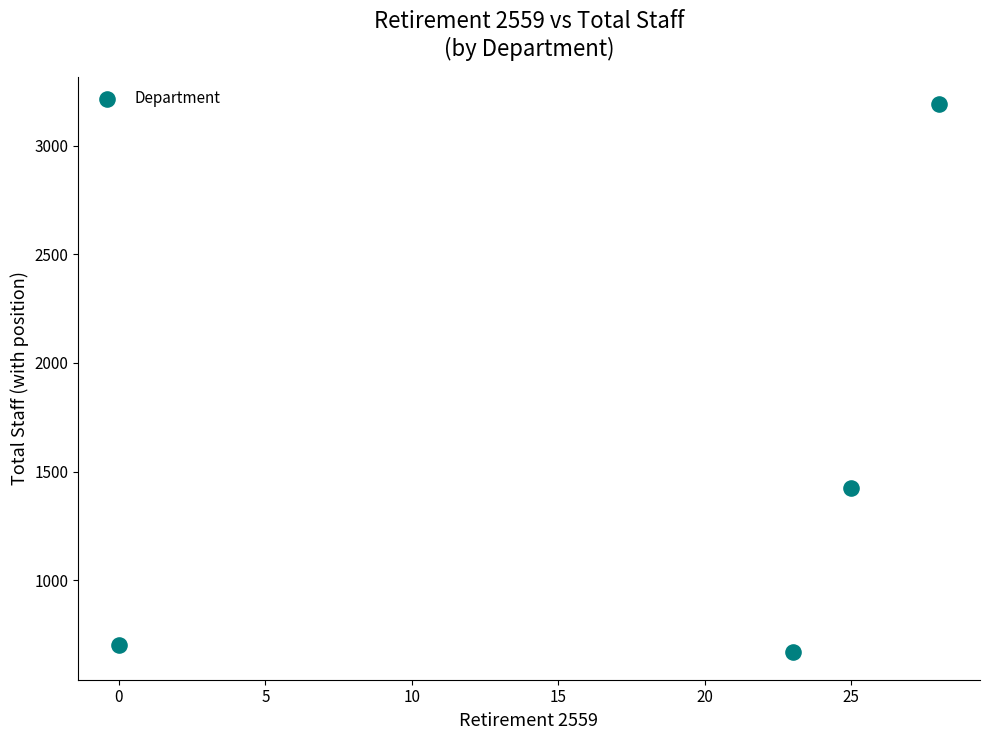

What Y value in the scatter plot is closest to 1929?

1423